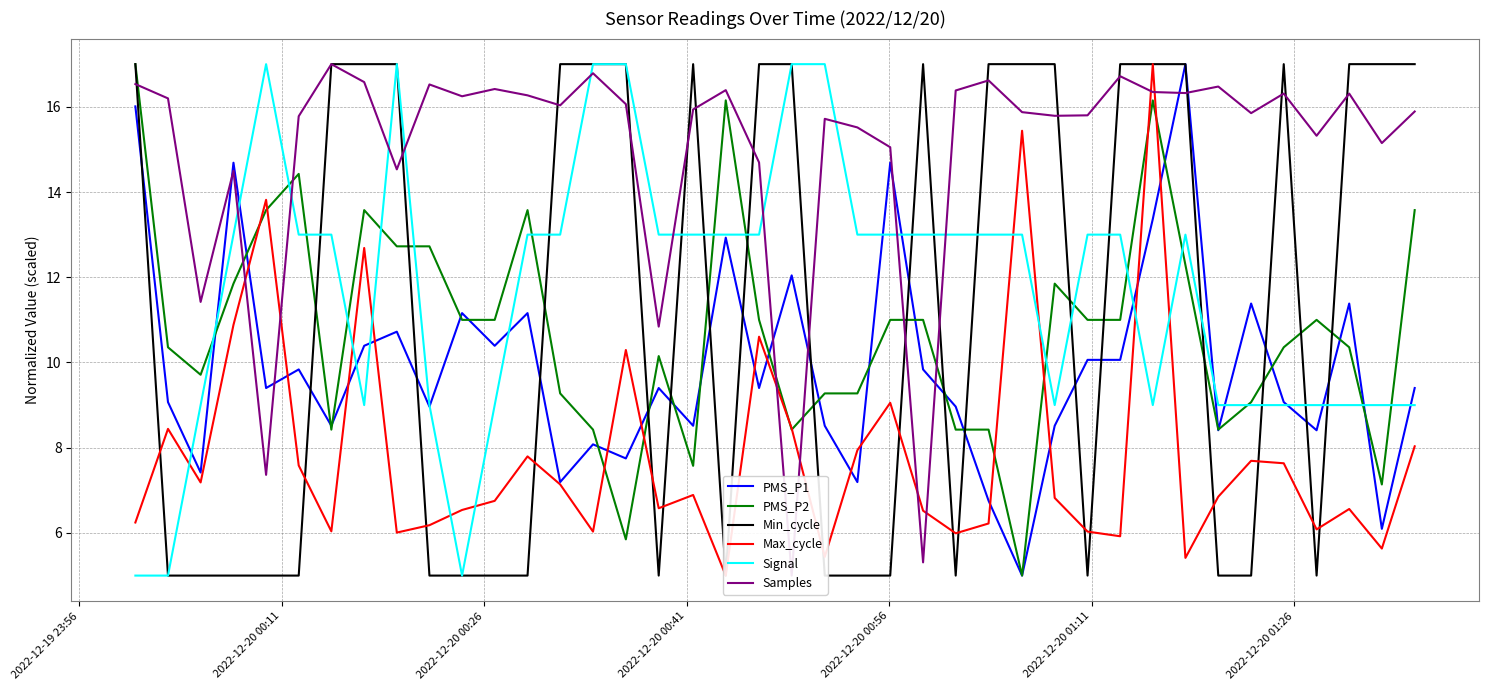

What is the highest value of the Signal series?

17.0